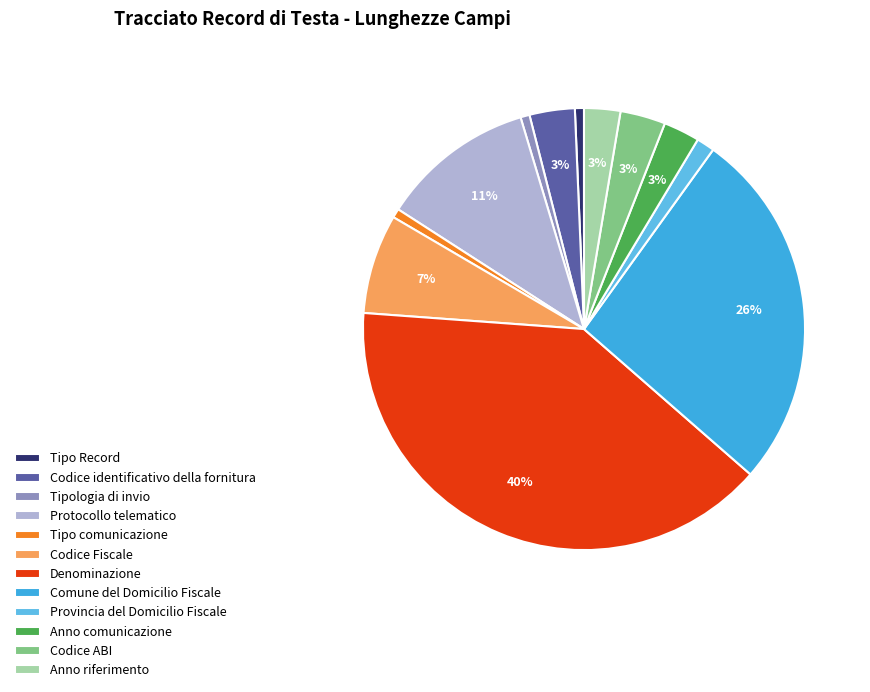

To the nearest percent, what percentage of the pie is Protocollo telematico?

11%